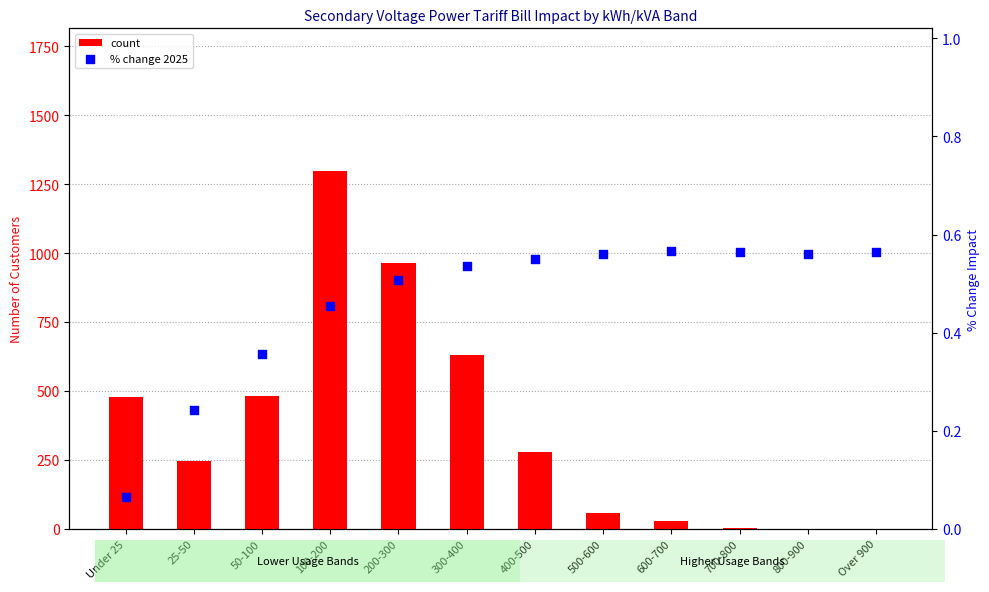

At how many categories does at least one series exceed 606?

3